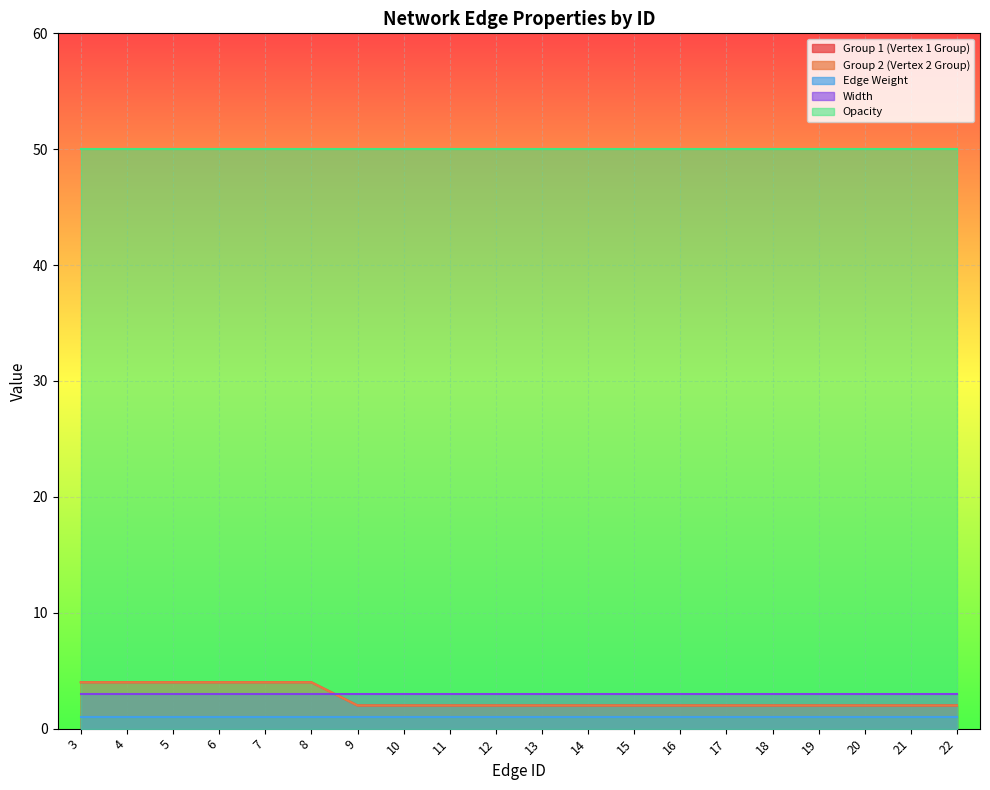

What is the approximate value of Group 1 (Vertex 1 Group) at 15?

2